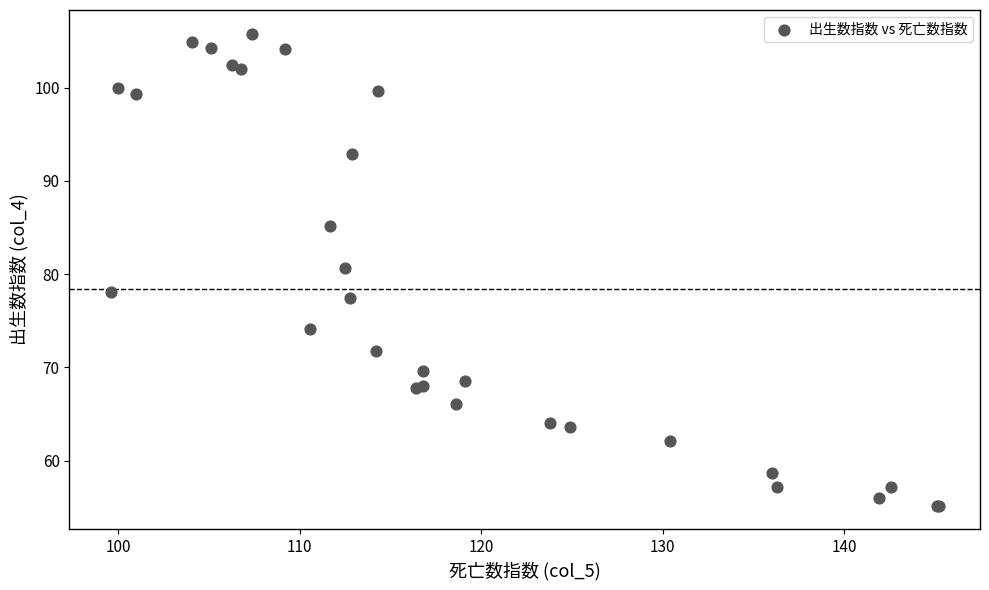

What Y value in the scatter plot is closest to 80?

80.7